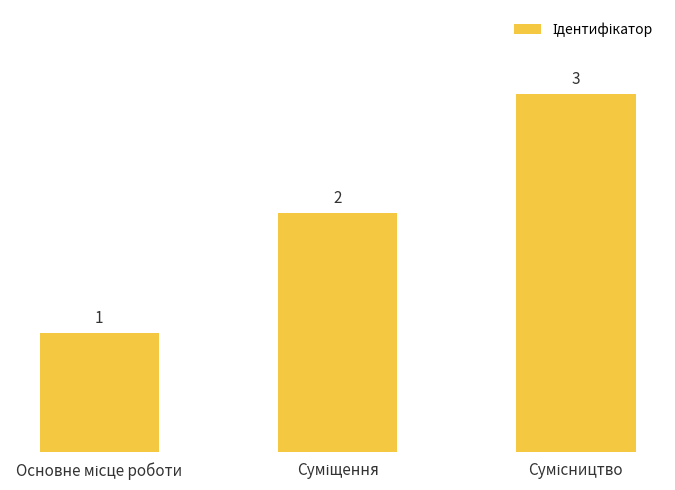

What is the greatest value displayed?

3